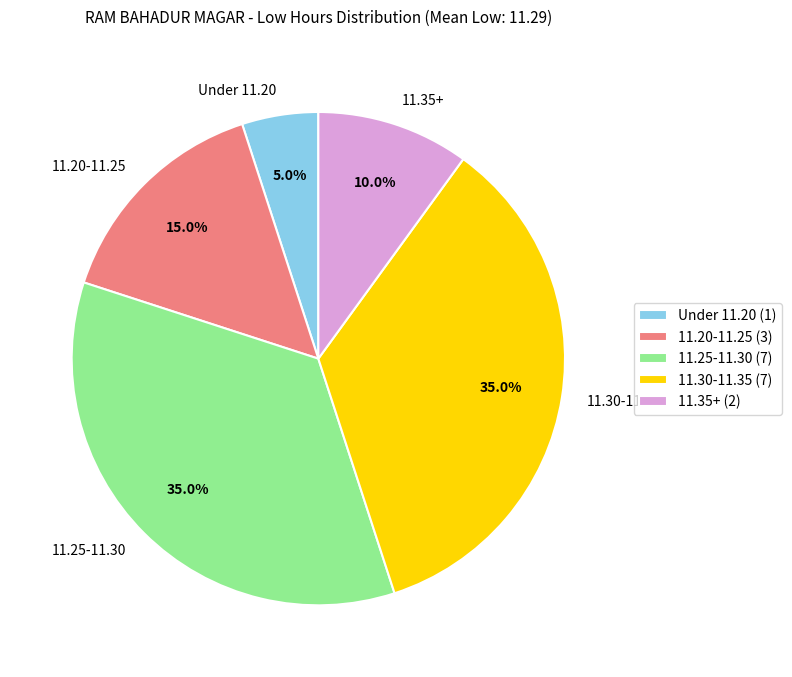

Is there any slice that represents more than half of the pie?

No